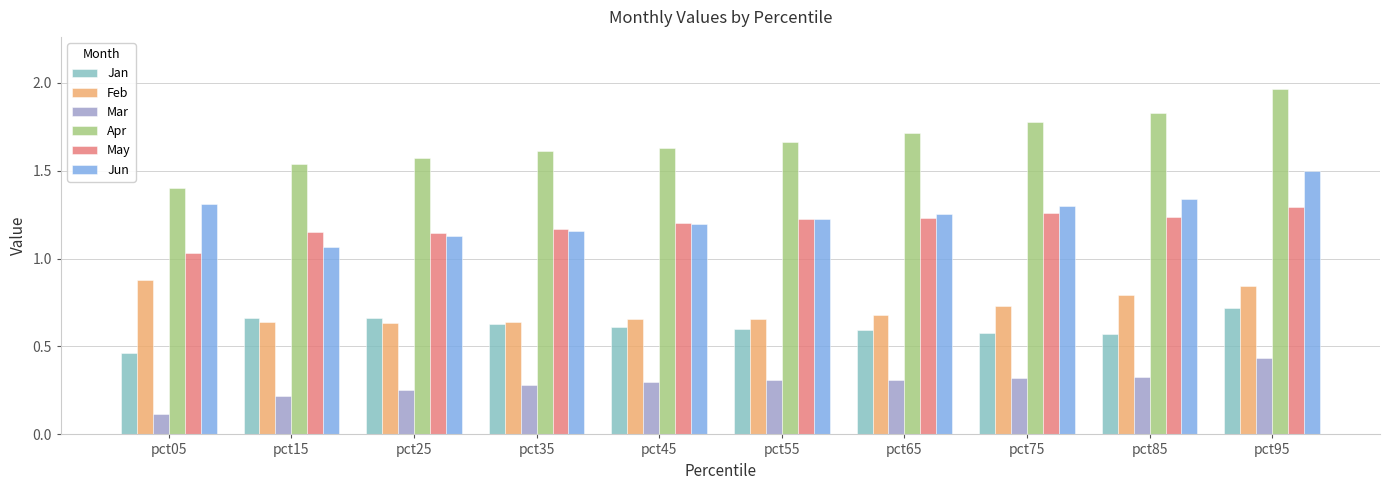

Where is Jan nearest to the value 0?

pct05